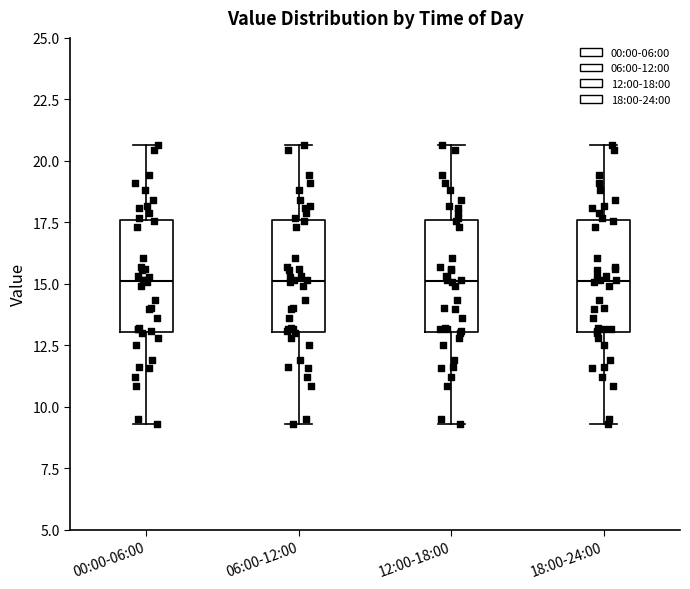

Where is the lower edge of the box for 00:00-06:00 on the y-axis? The values are not printed on the chart, so give them approximately, as read against the axis.

13.0